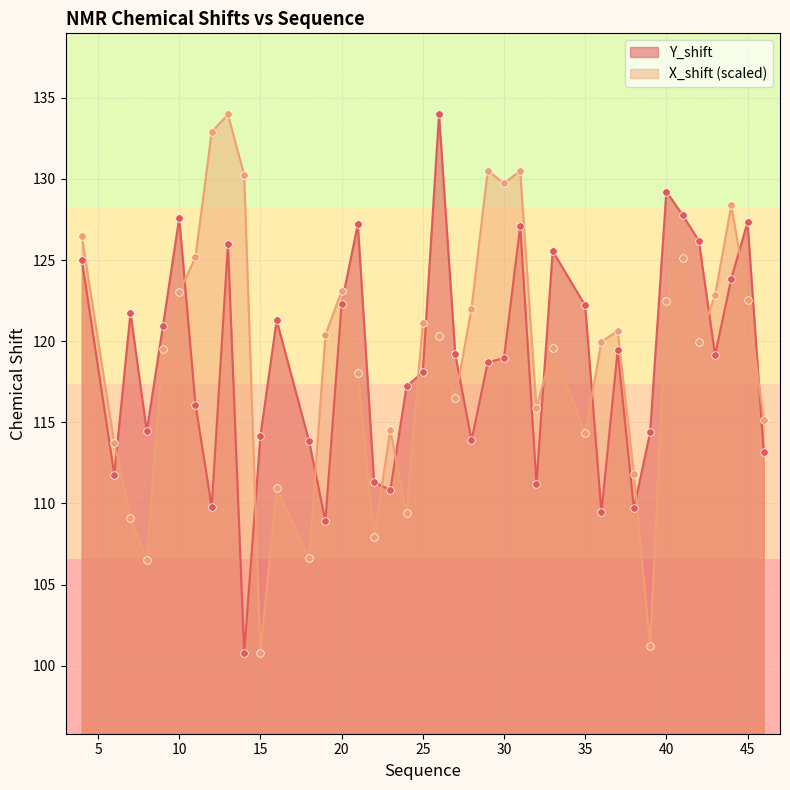

Is the value of Y_shift at 42 greater than the value of X_shift at 41?

Yes